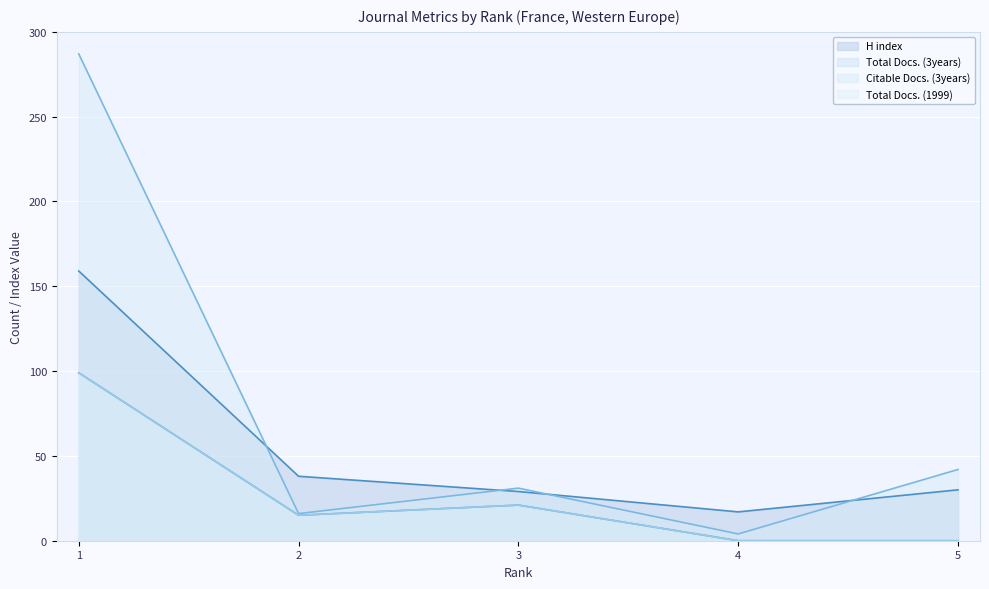

Count the number of categories in the chart.

5